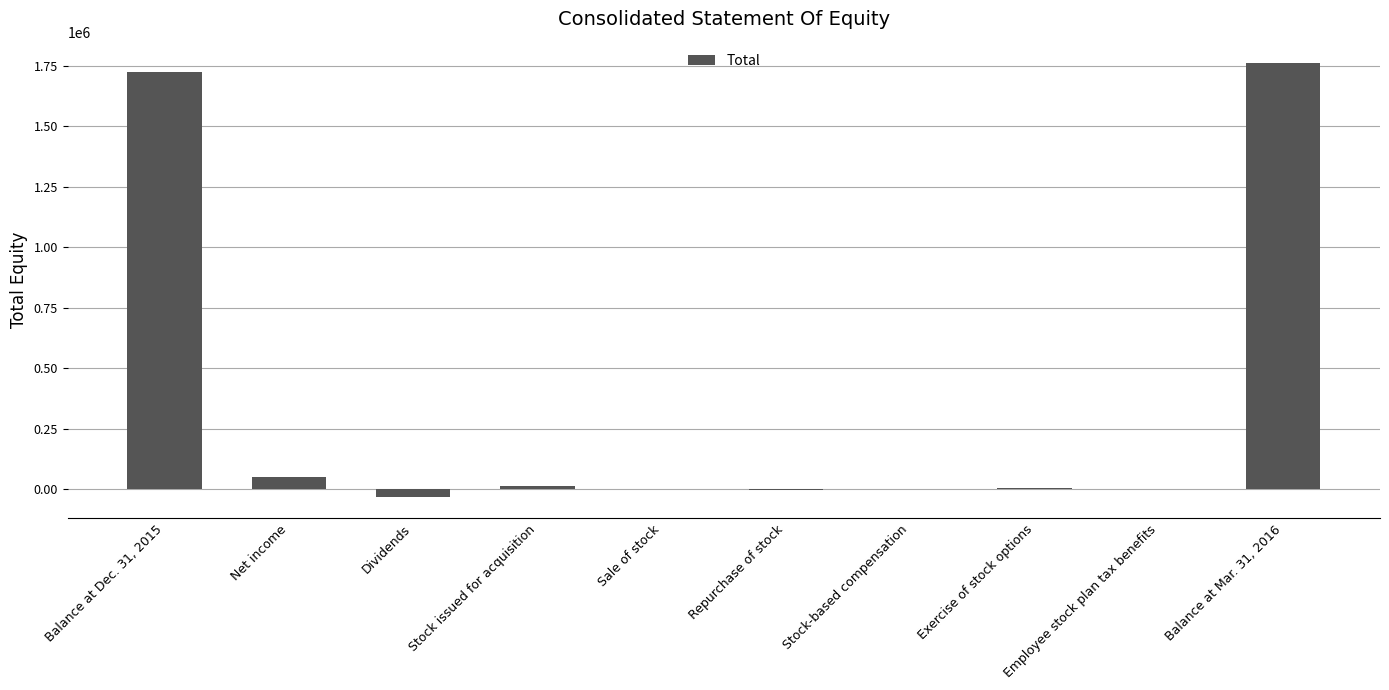

At which label is the value closest to 864597?

Net income